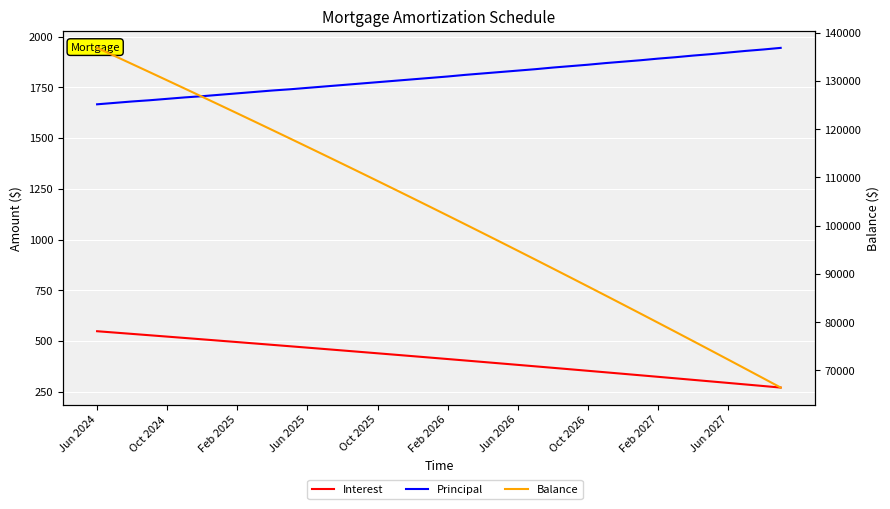

What is the maximum value shown in the chart?

136844.0